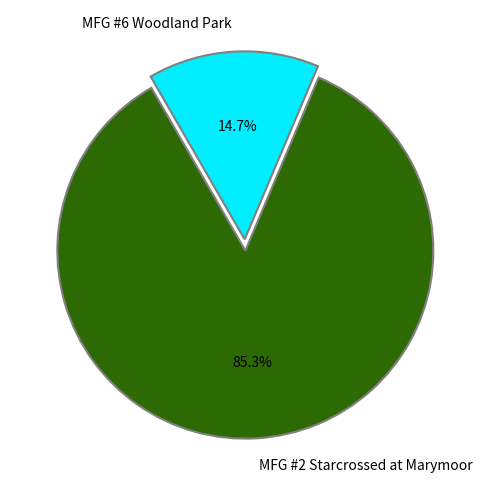

How many slices are in this pie chart?

2